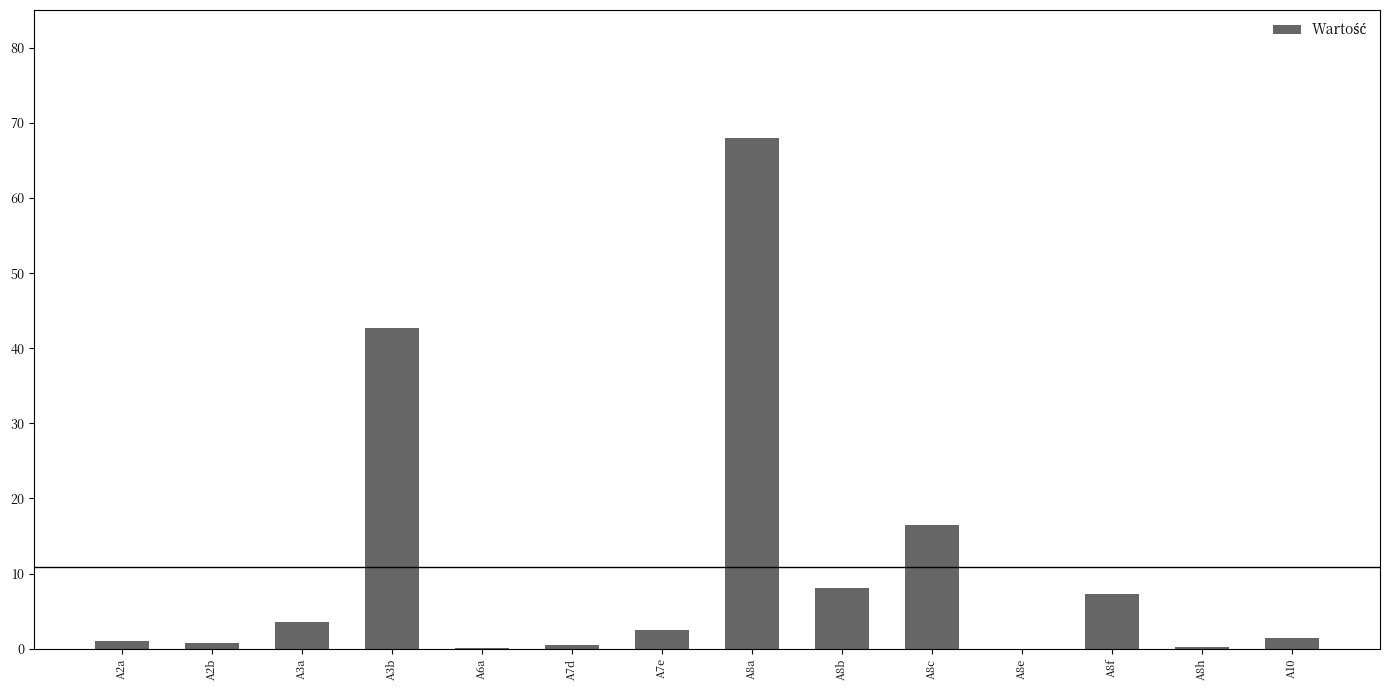

Which label corresponds to the largest value in the chart?

A8a